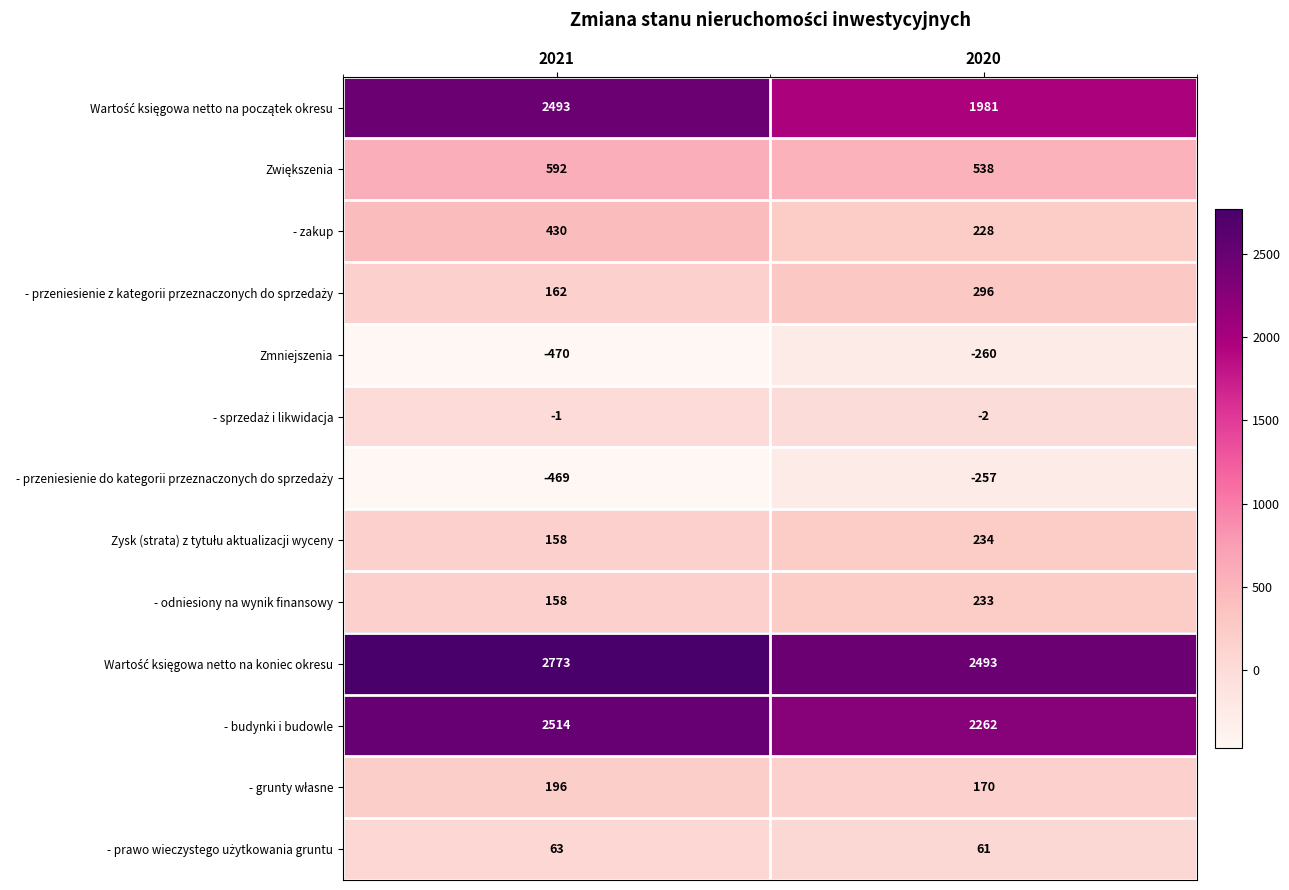

What is the total value across all series at 2021?

8599